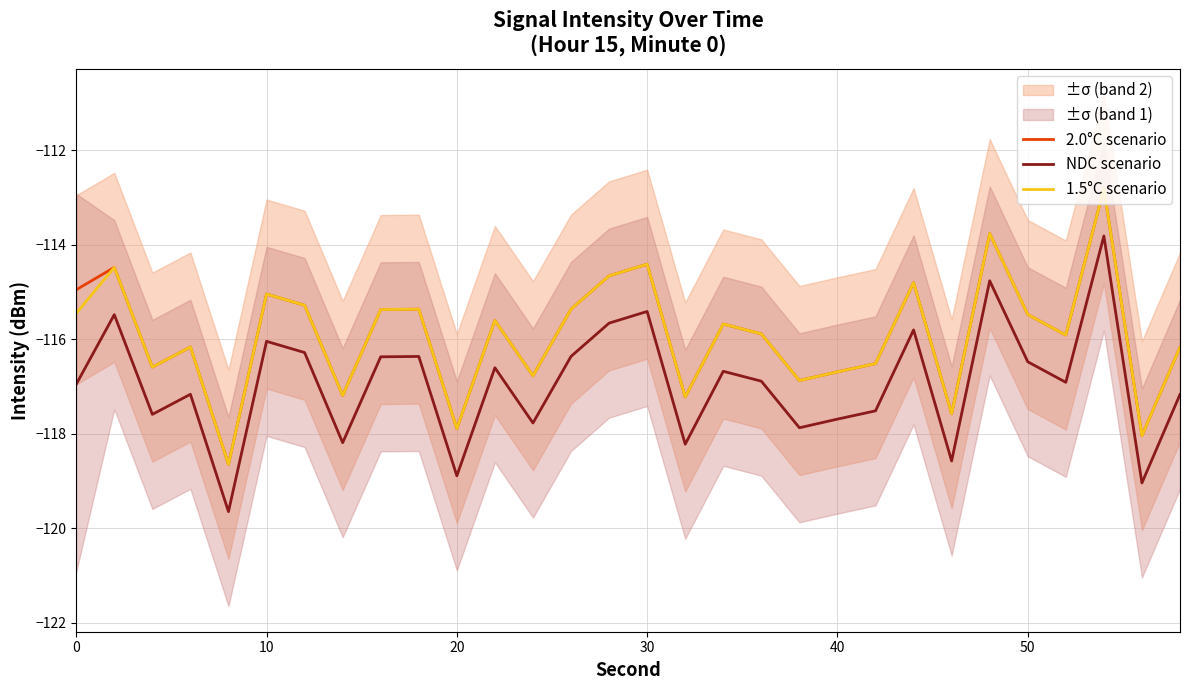

Which series has the widest spread of values?

2.0°C scenario